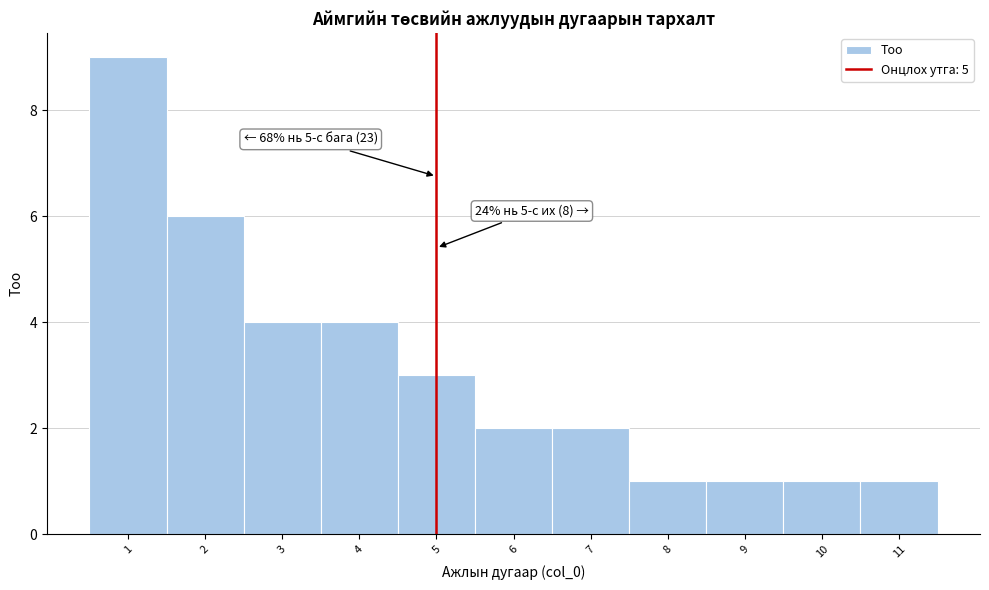

Over which range of the x-axis is the bar tallest?

0.5 to 1.5